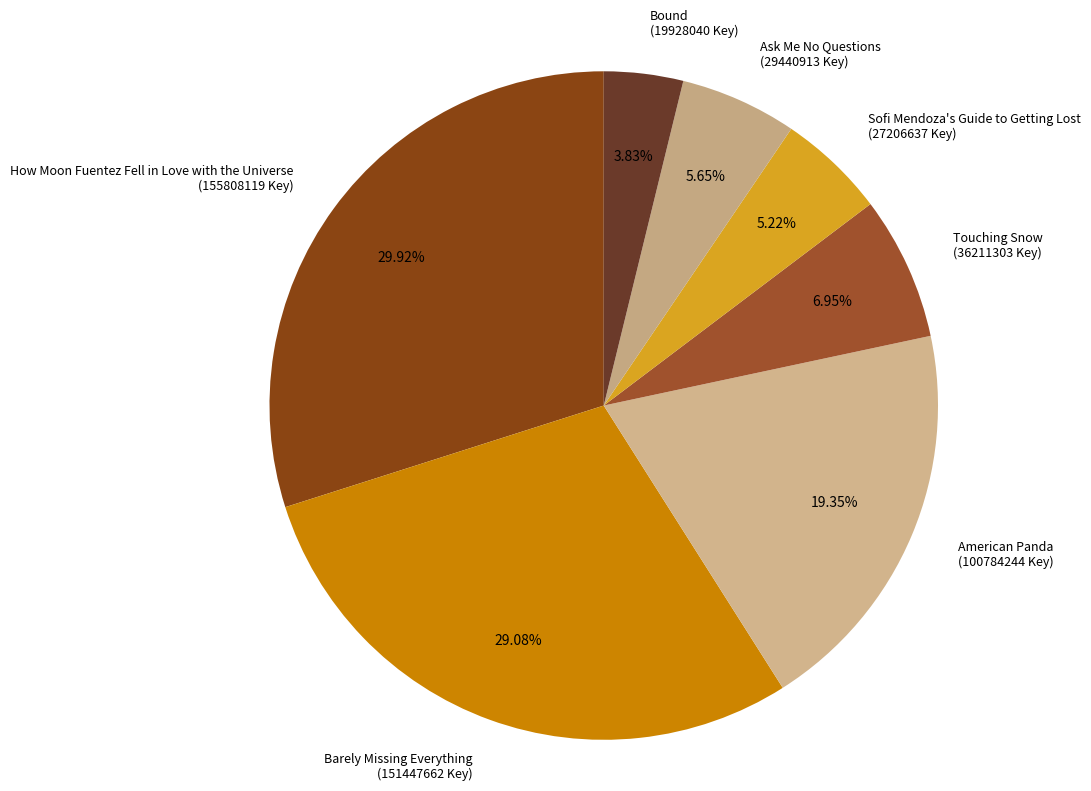

Between Bound and American Panda, which is larger?

American Panda